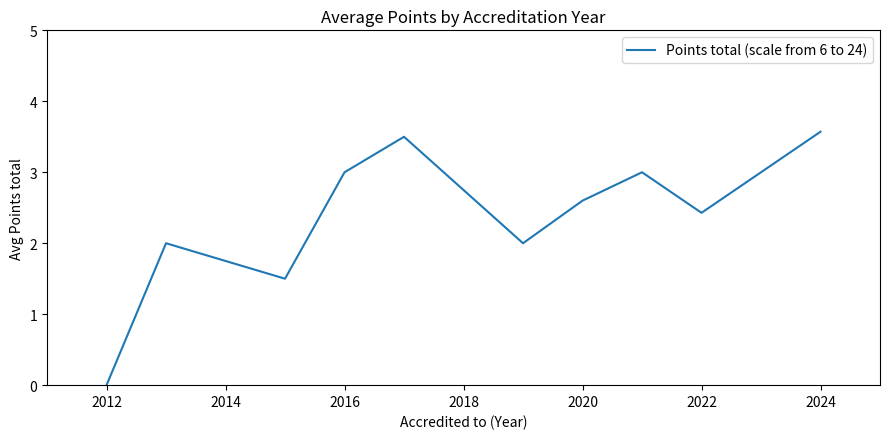

What is the difference between the maximum and minimum values?

3.6